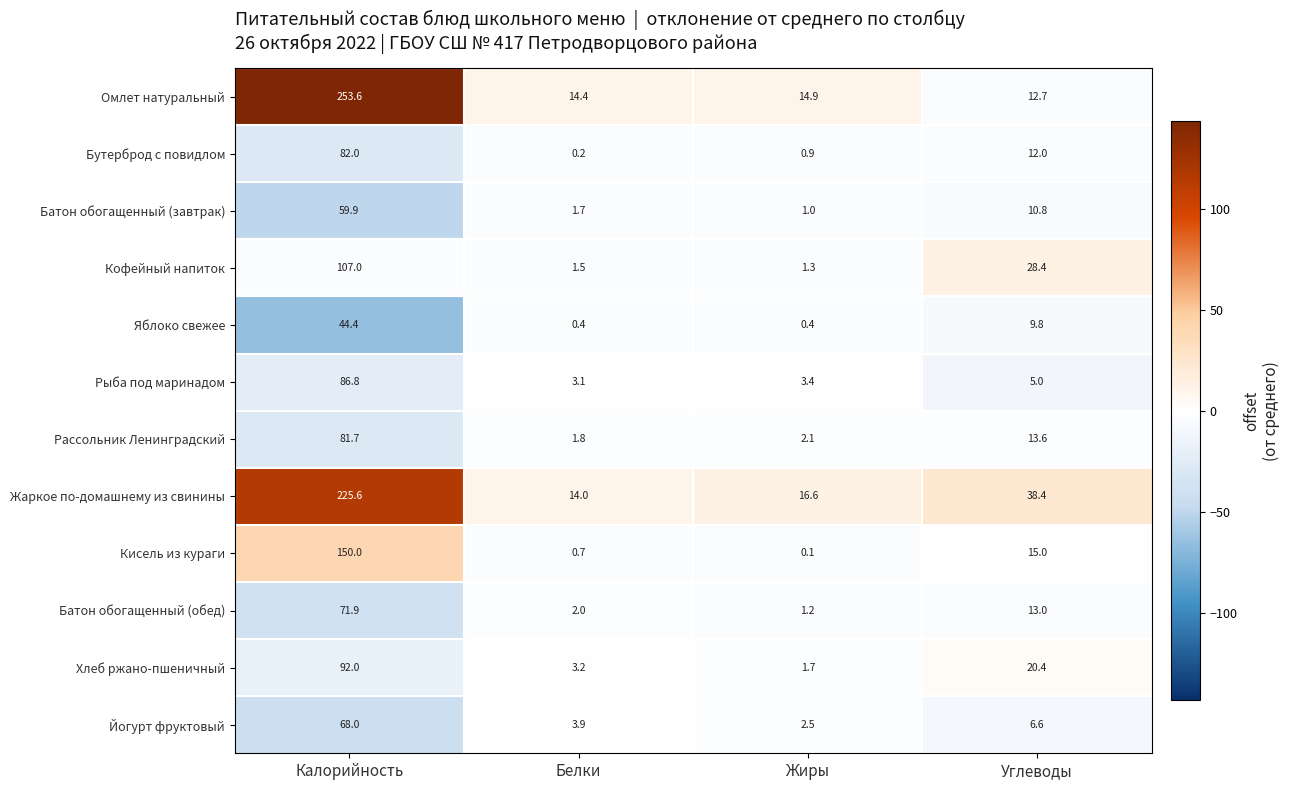

At which category is the sum across all series the highest?

Калорийность